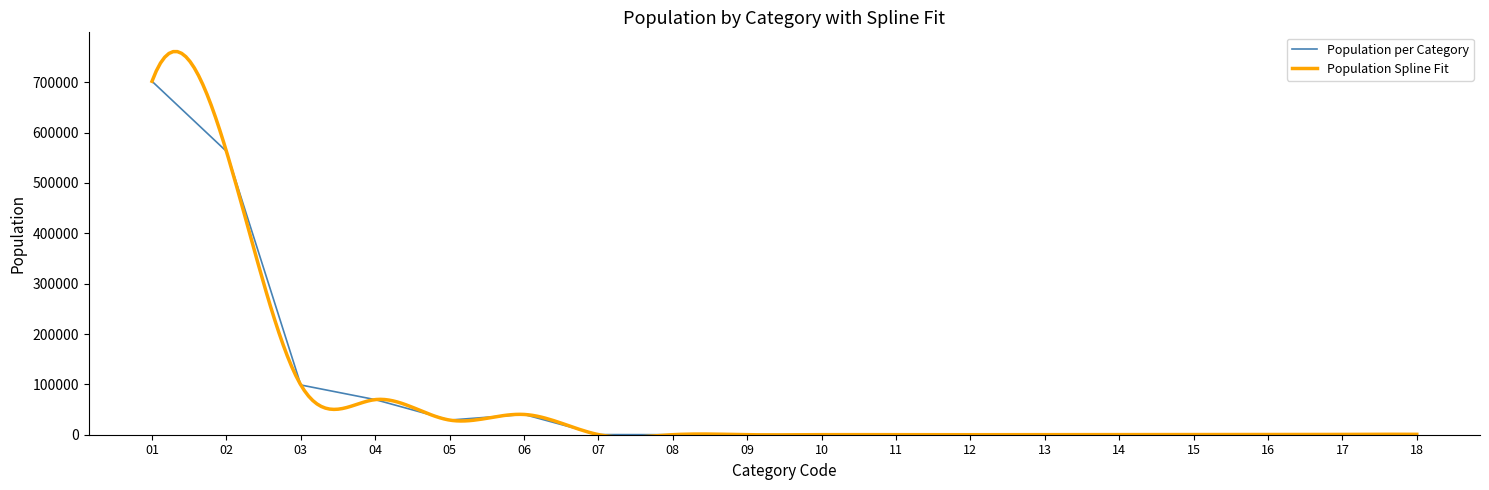

Which category has the lowest value across all series?

12